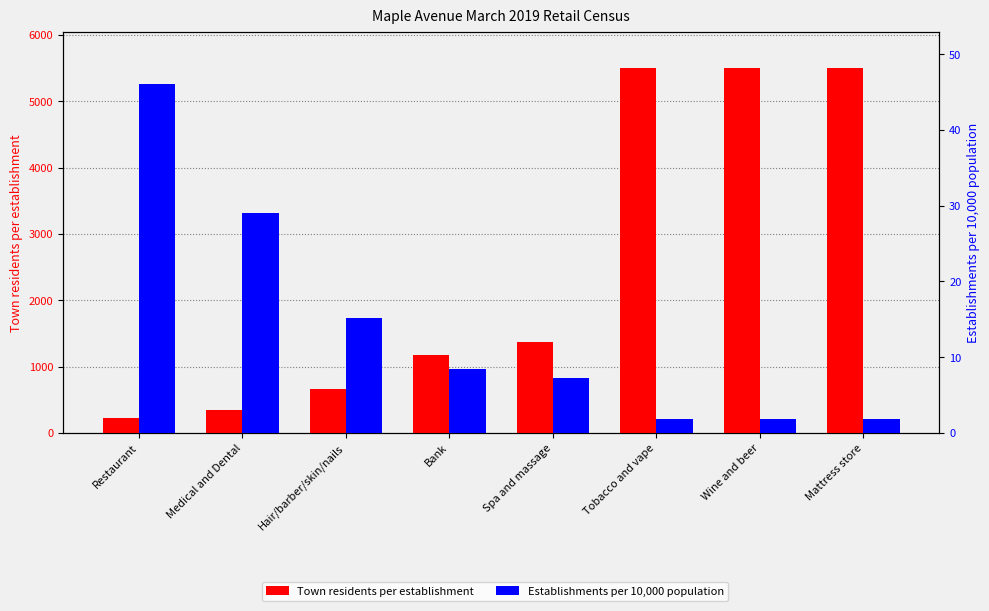

What is the highest value of the Town residents per establishment series?

5500.0